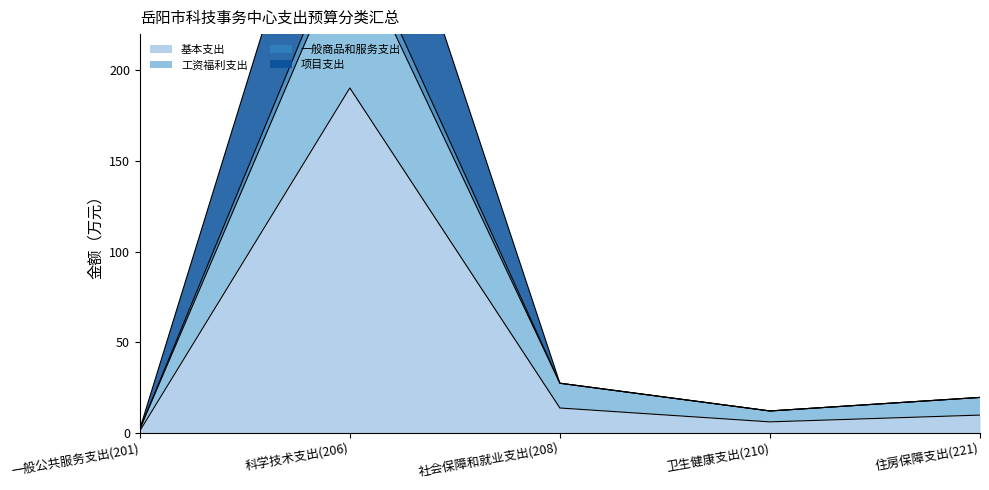

True or false: 基本支出 and 一般商品和服务支出 cross at least once.

False